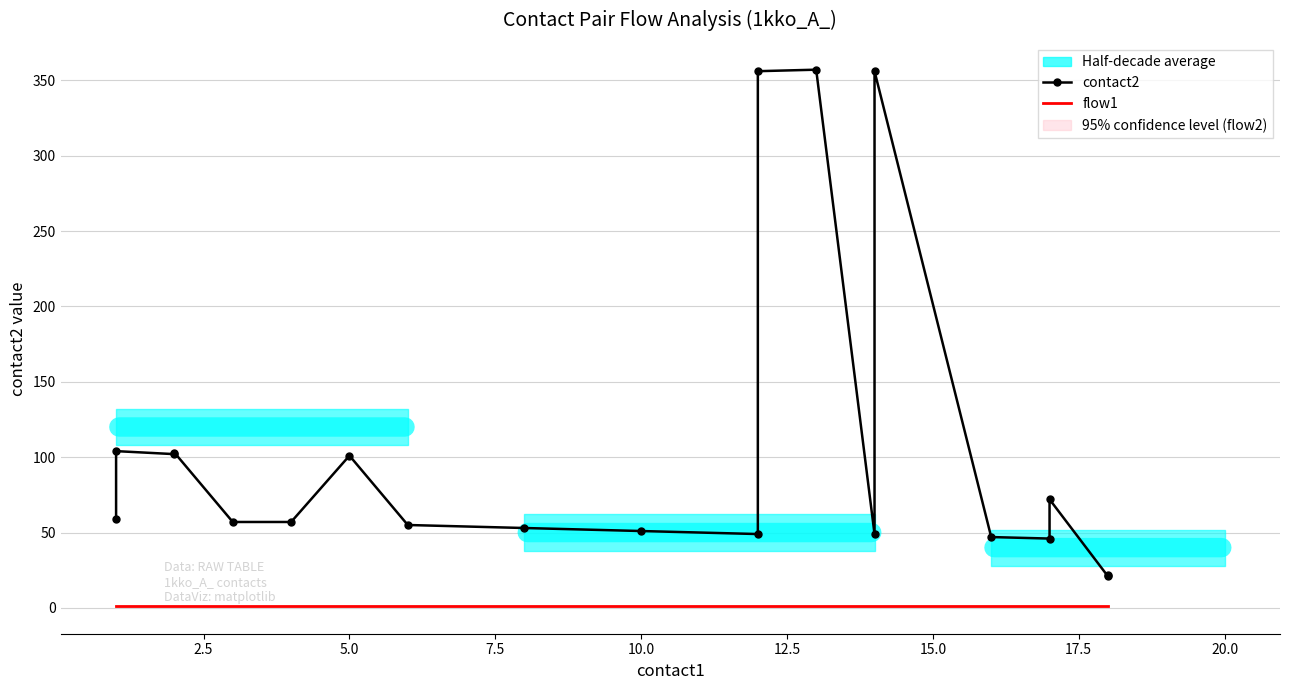

What is the value of the flow1 point at the 5th from the left?

1